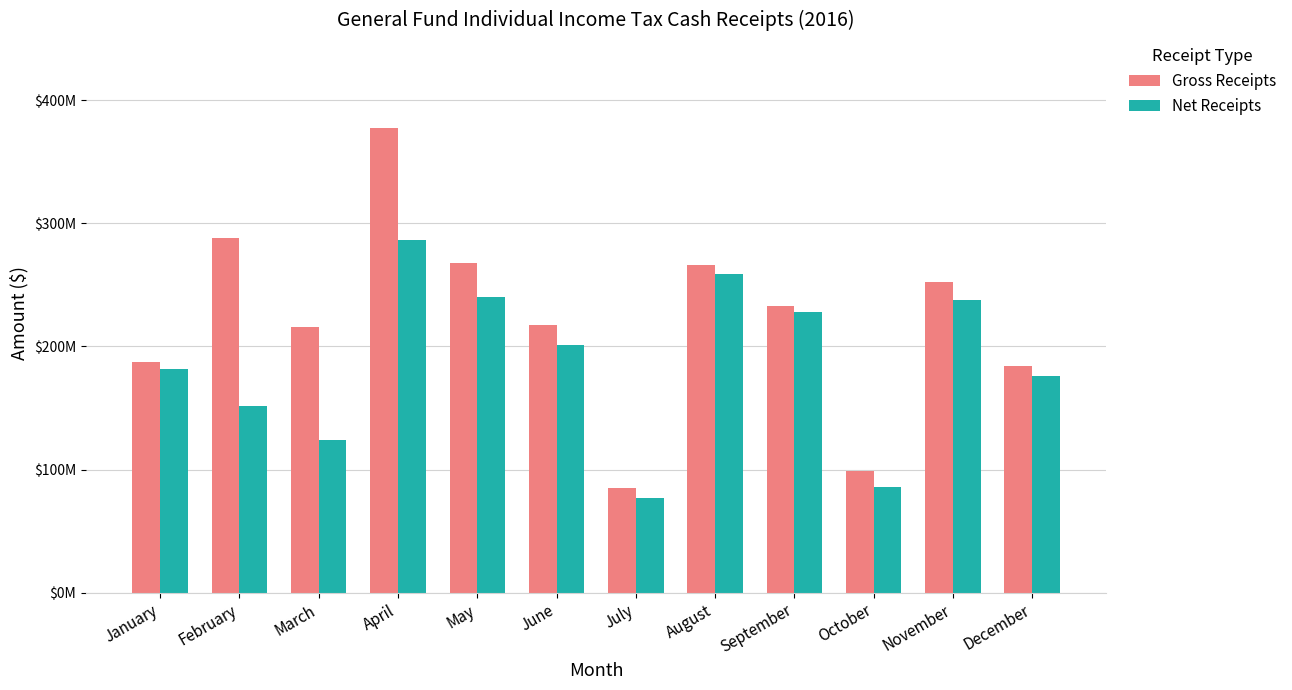

Which category has the highest value in the Gross Receipts series?

April